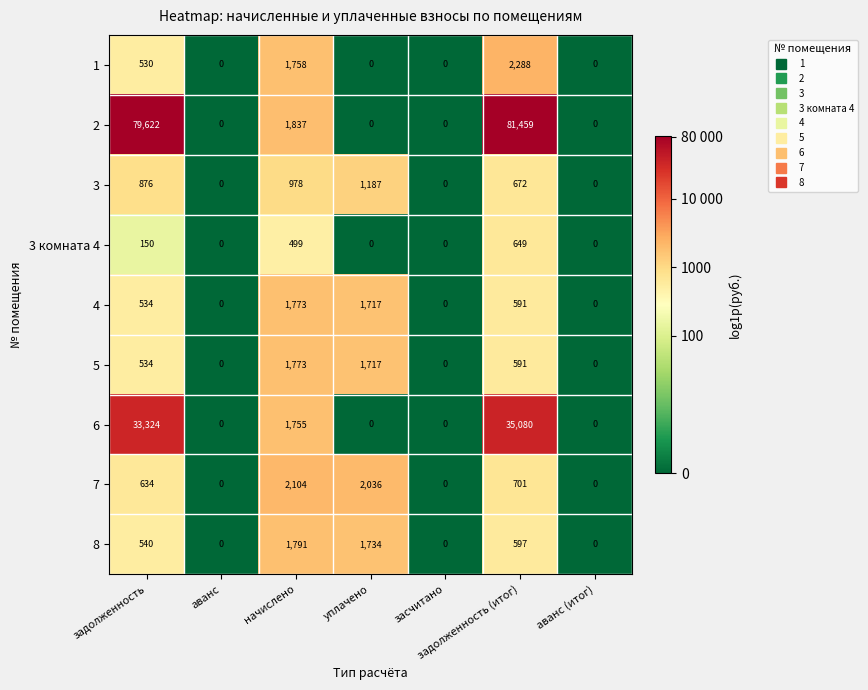

What is the highest value of the 2 series?

81459